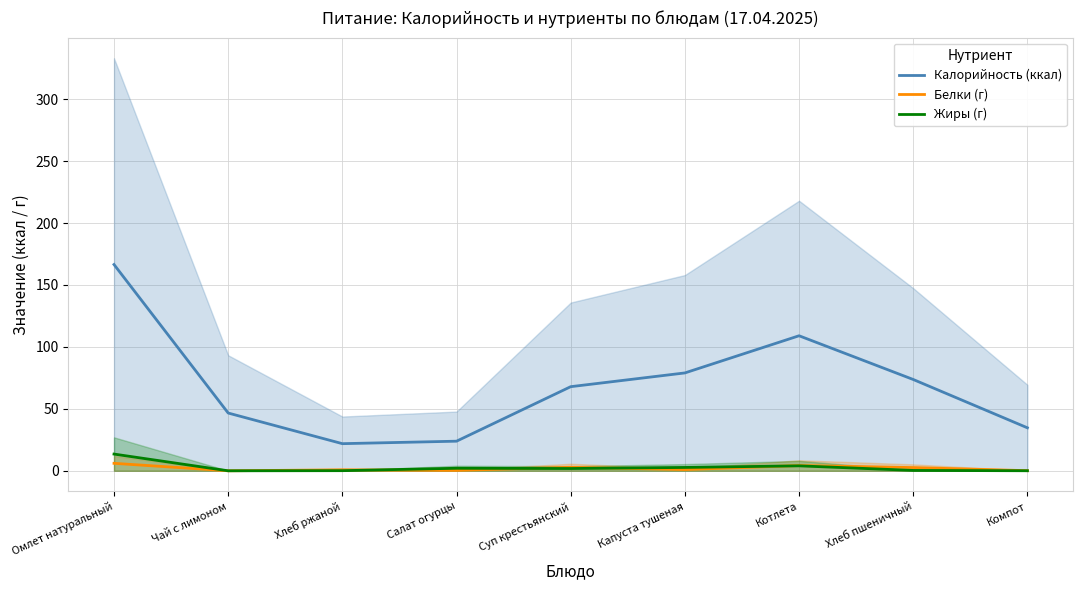

How many lines are shown in the chart?

3